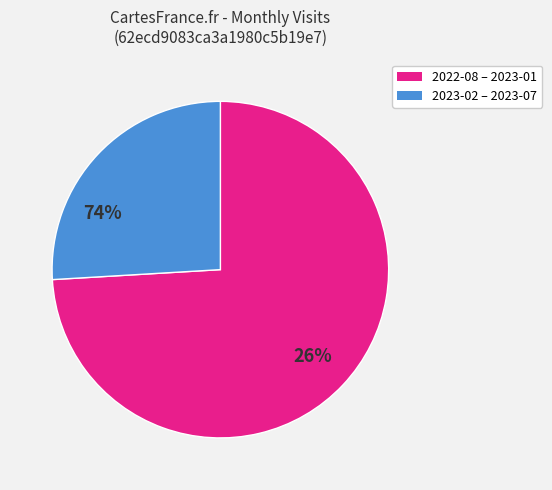

Is there any slice that represents more than half of the pie?

Yes